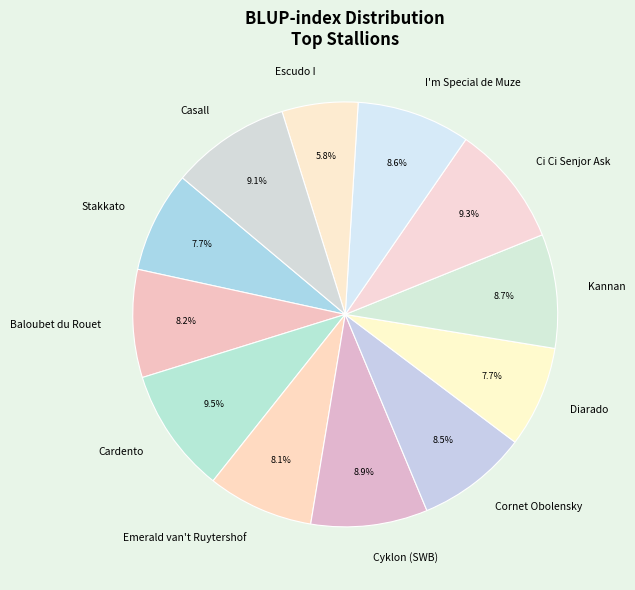

Is Stakkato the majority of the pie?

No